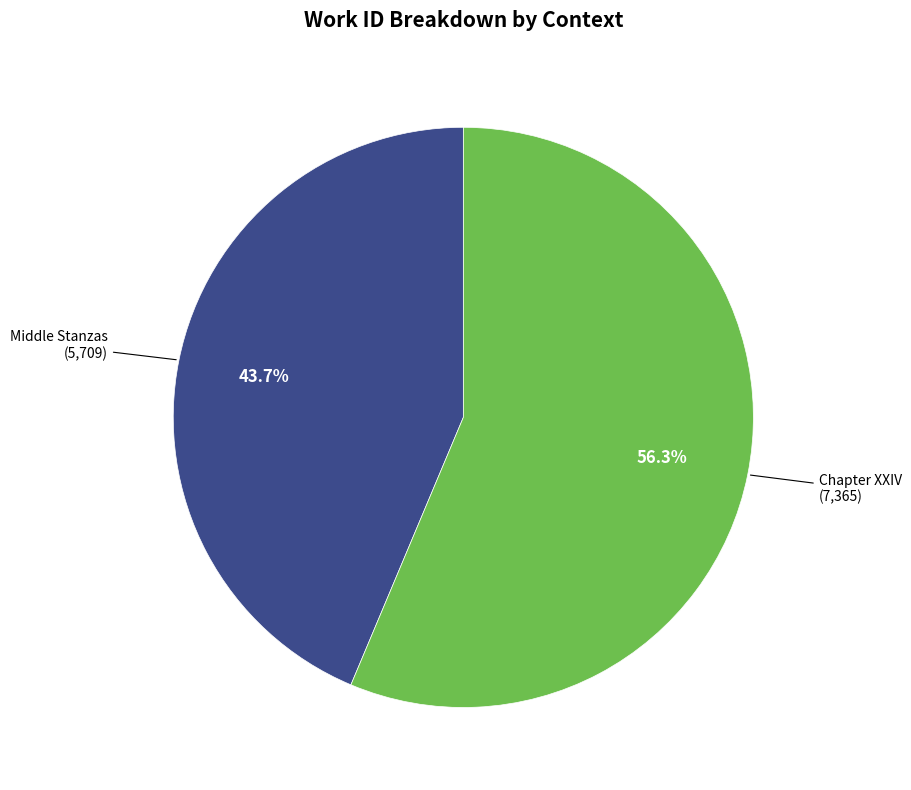

Is there a majority slice in this chart?

Yes